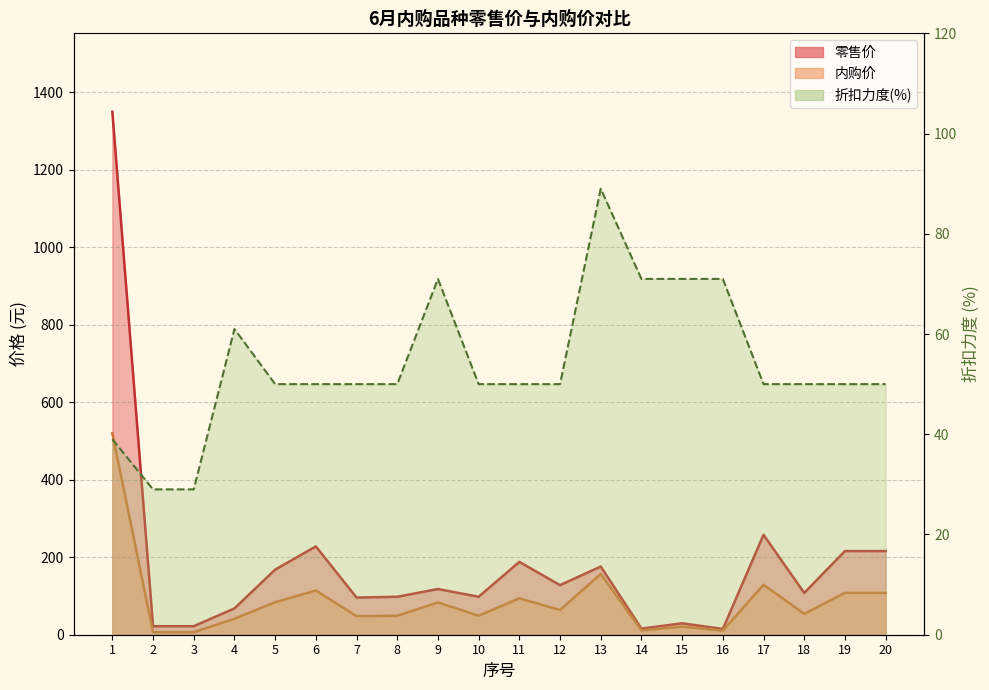

True or false: 零售价 has more than 2 interior local peaks.

True